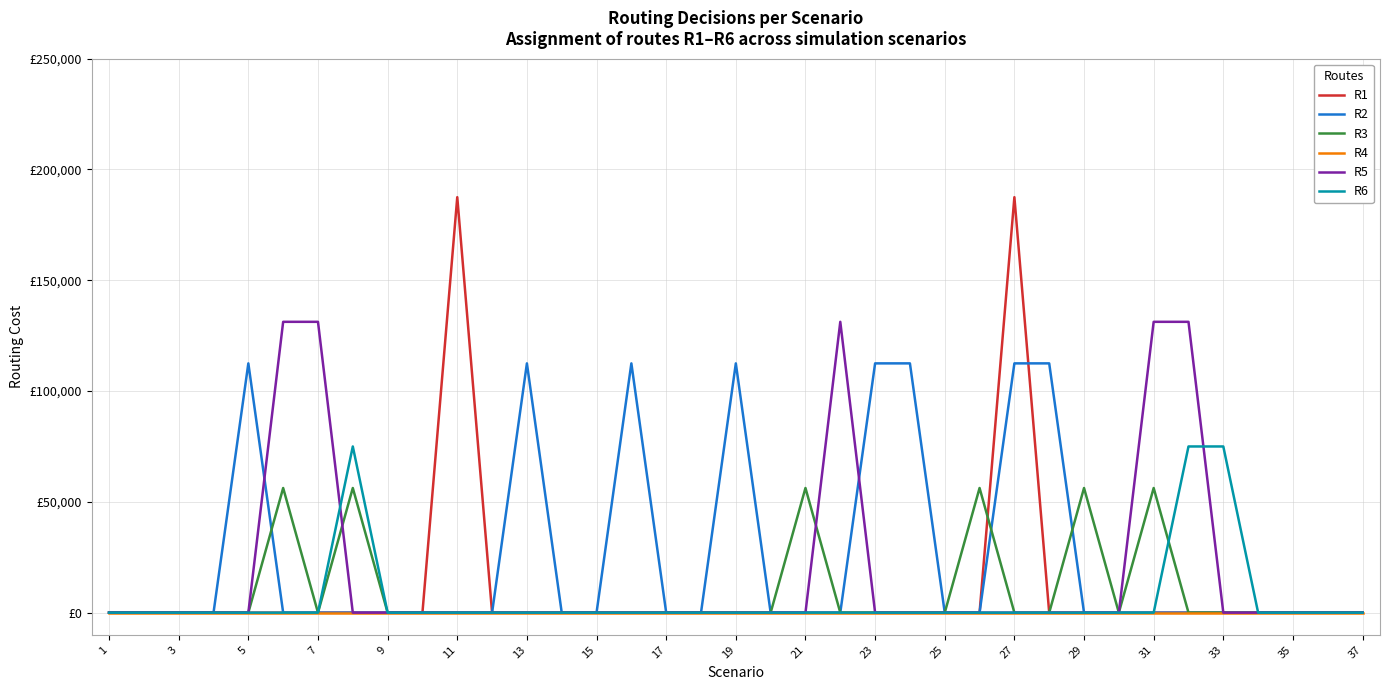

True or false: R2 and R6 cross at least once.

False